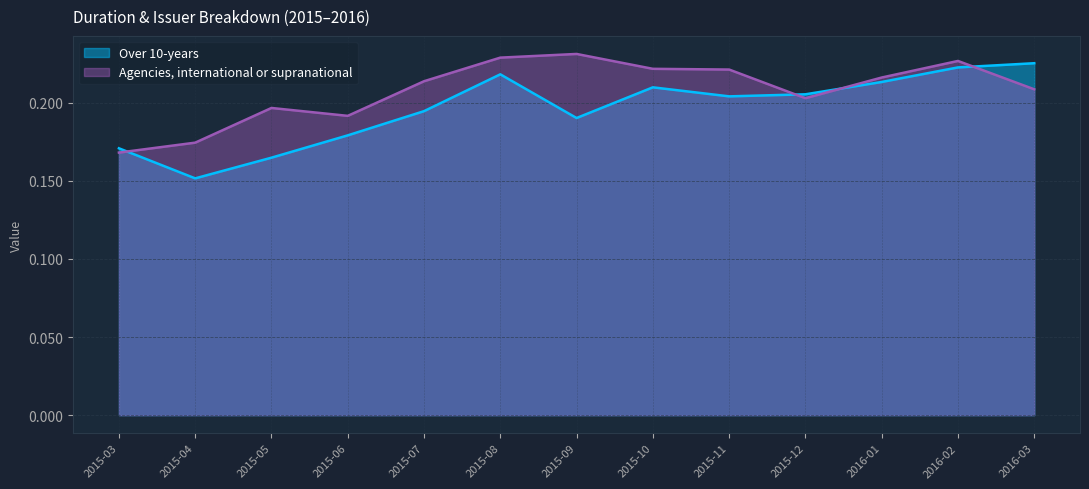

What is the approximate value of Agencies, international or supranational at 2016-03?

0.2